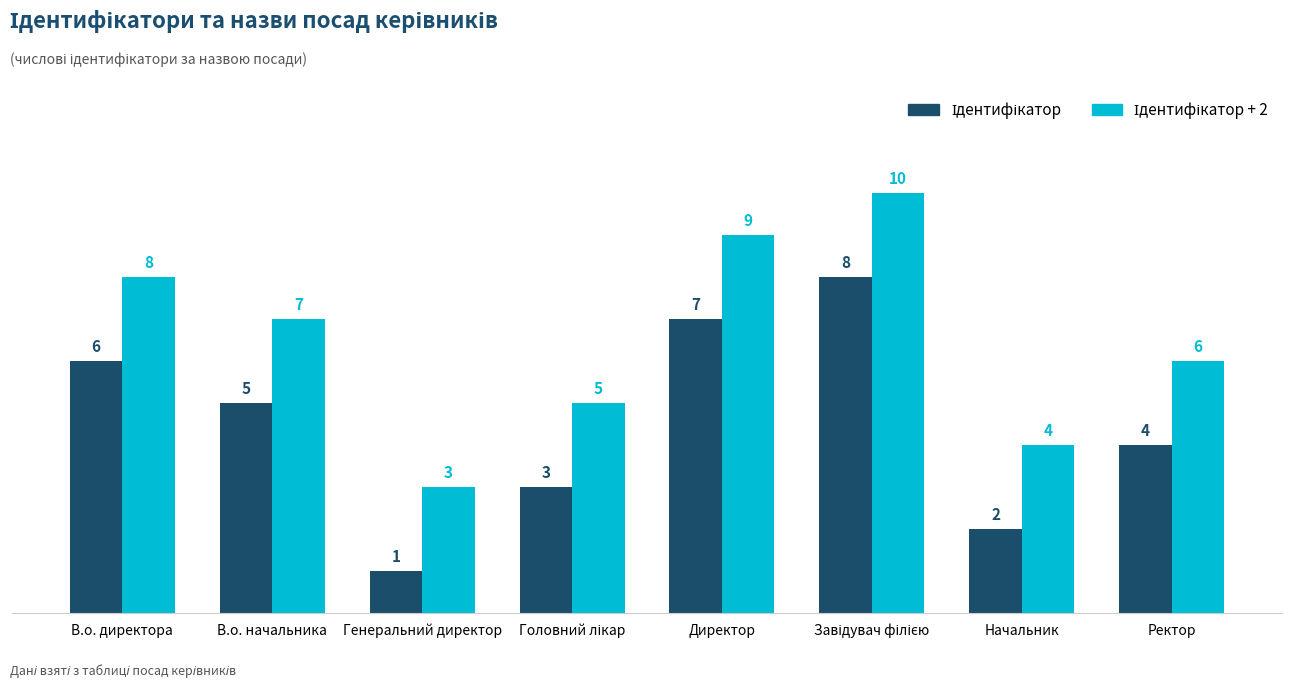

How many data points does each series have?

8